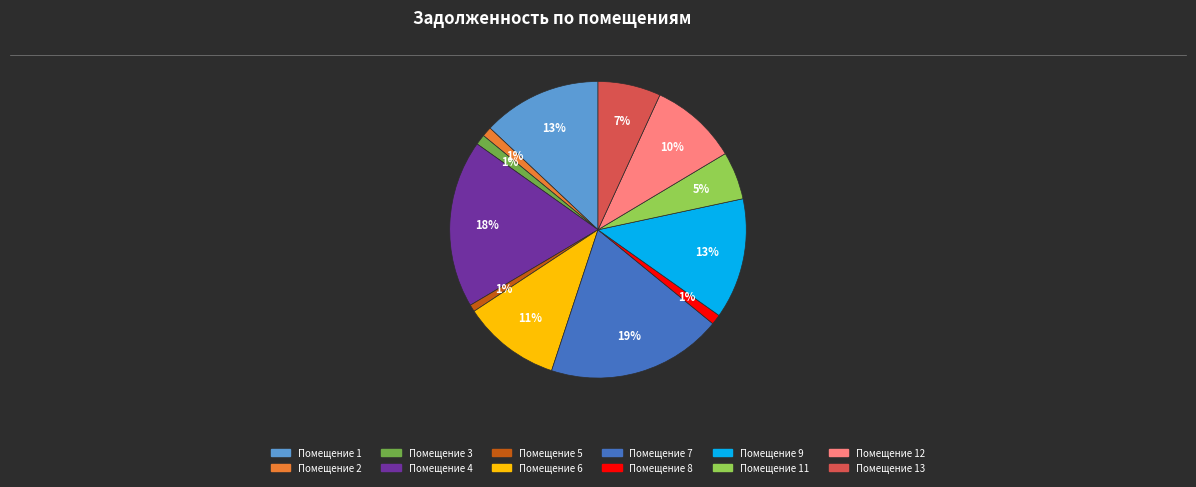

How many segments does this pie chart have?

12